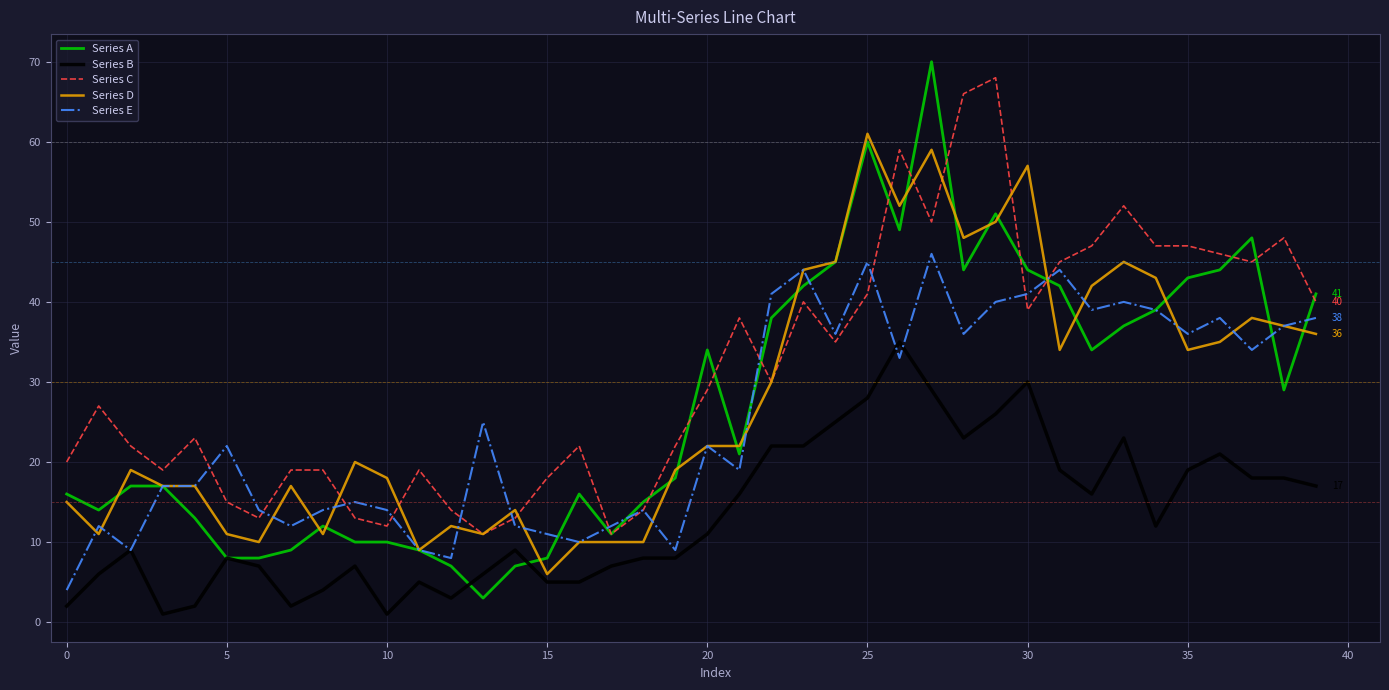

Is this an area chart (filled region under the line)?

No